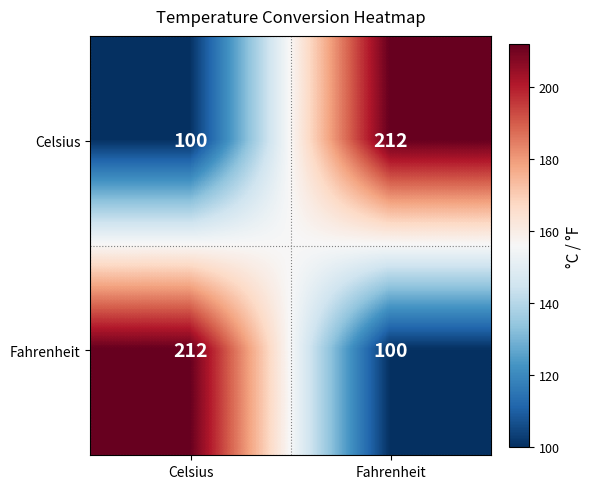

Rank the categories by Fahrenheit value from highest to lowest.

Celsius, Fahrenheit